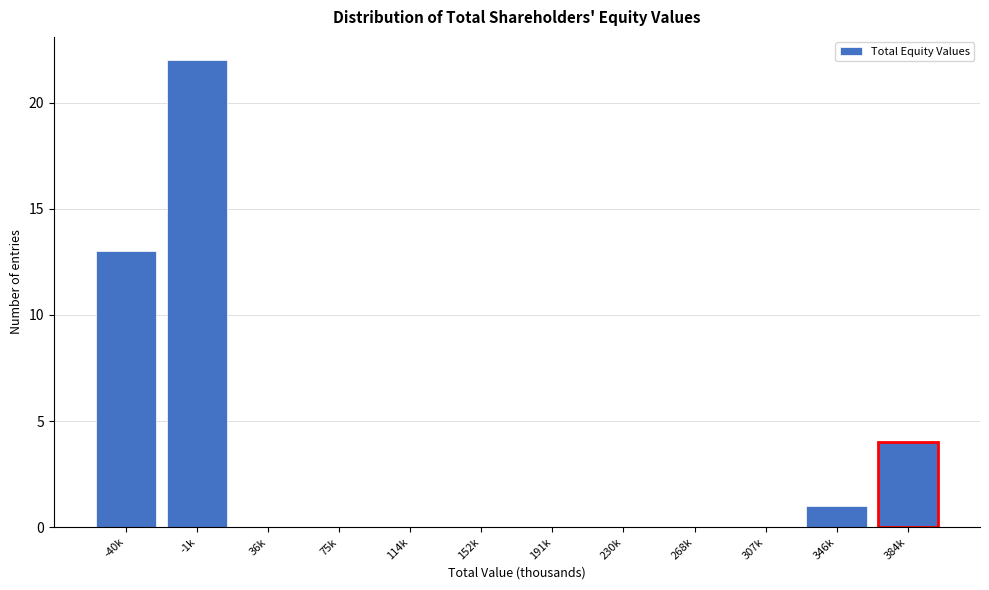

Reading left to right, what are all the values shown in this chart?

-40k=13	-1k=22	36k=0	75k=0	114k=0	152k=0	191k=0	230k=0	268k=0	307k=0	346k=1	384k=4